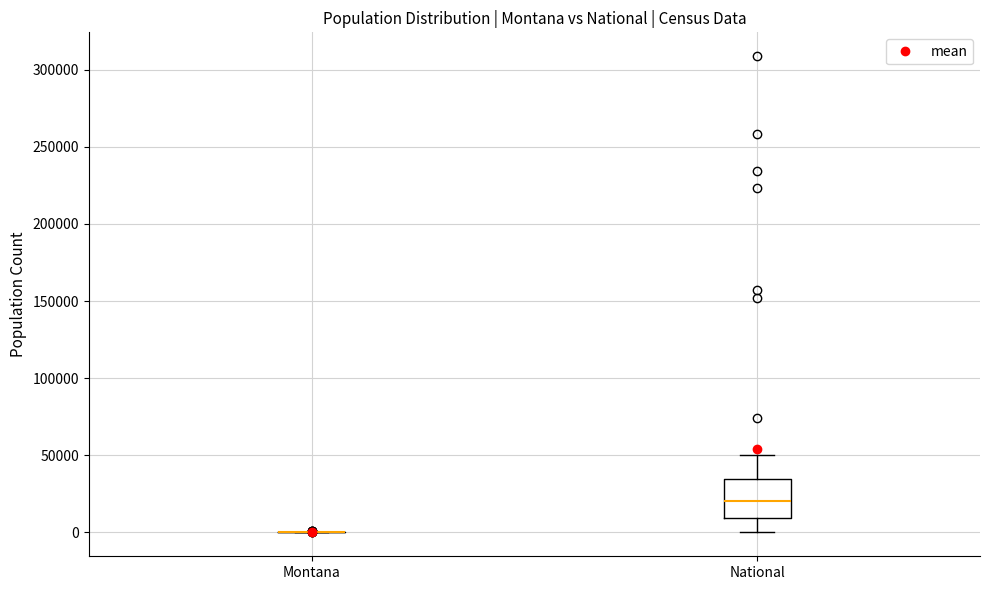

Reading left to right, transcribe this box plot: for each box, give where its median line is, the range the box spans, and where its two whiskers end, as read against the y-axis. The values are not printed on the chart, so give them approximately, as read against the axis.

Montana: box collapsed to a line at 0, whiskers 0 to 0
National: median 20000, box 10000 to 35000, whiskers 0 to 50000